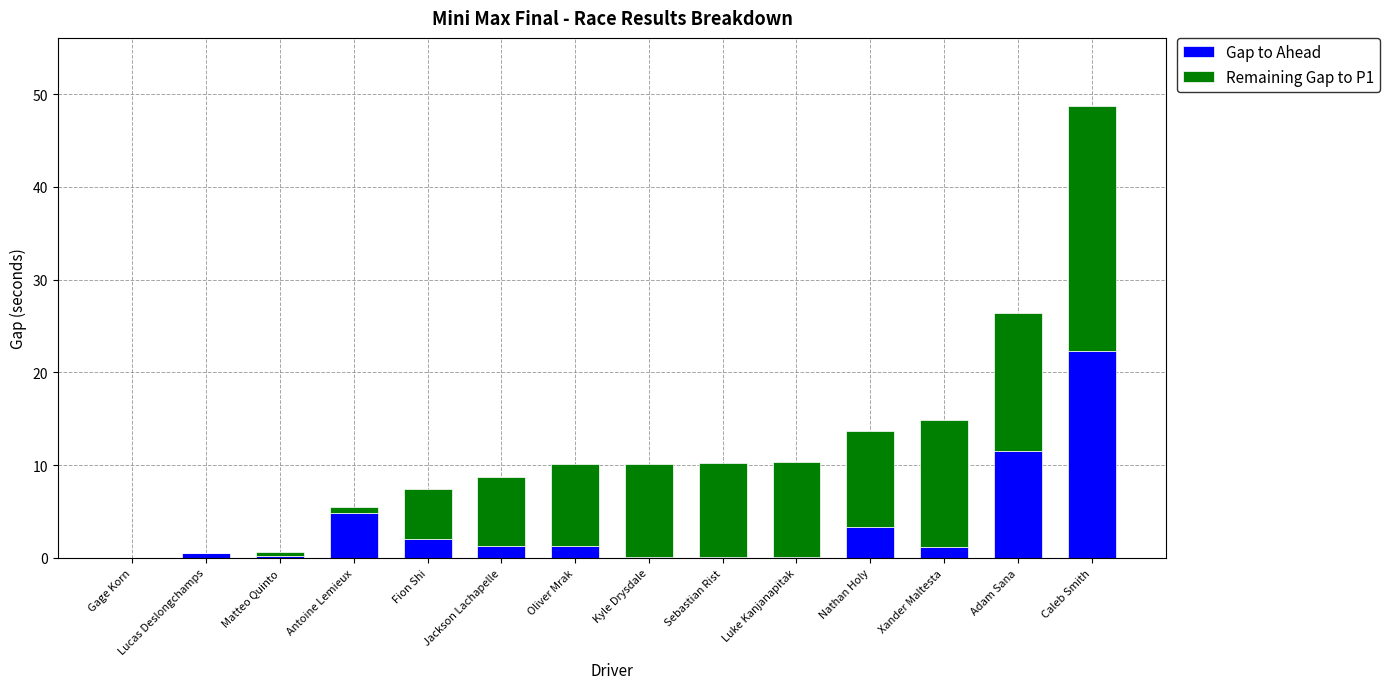

At which label does Gap to Ahead reach its peak?

Caleb Smith